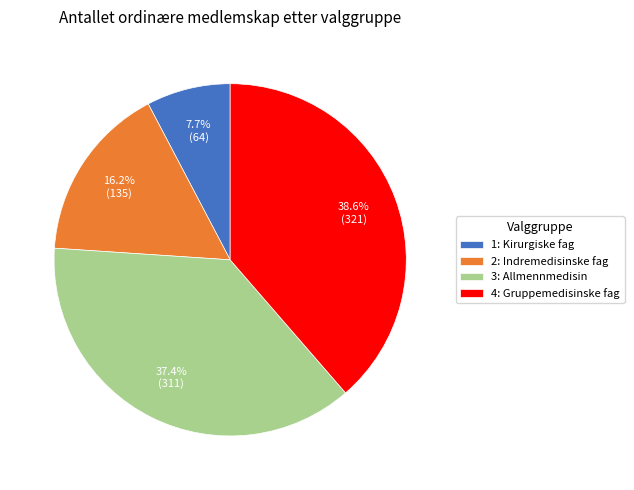

How many slices are in this pie chart?

4